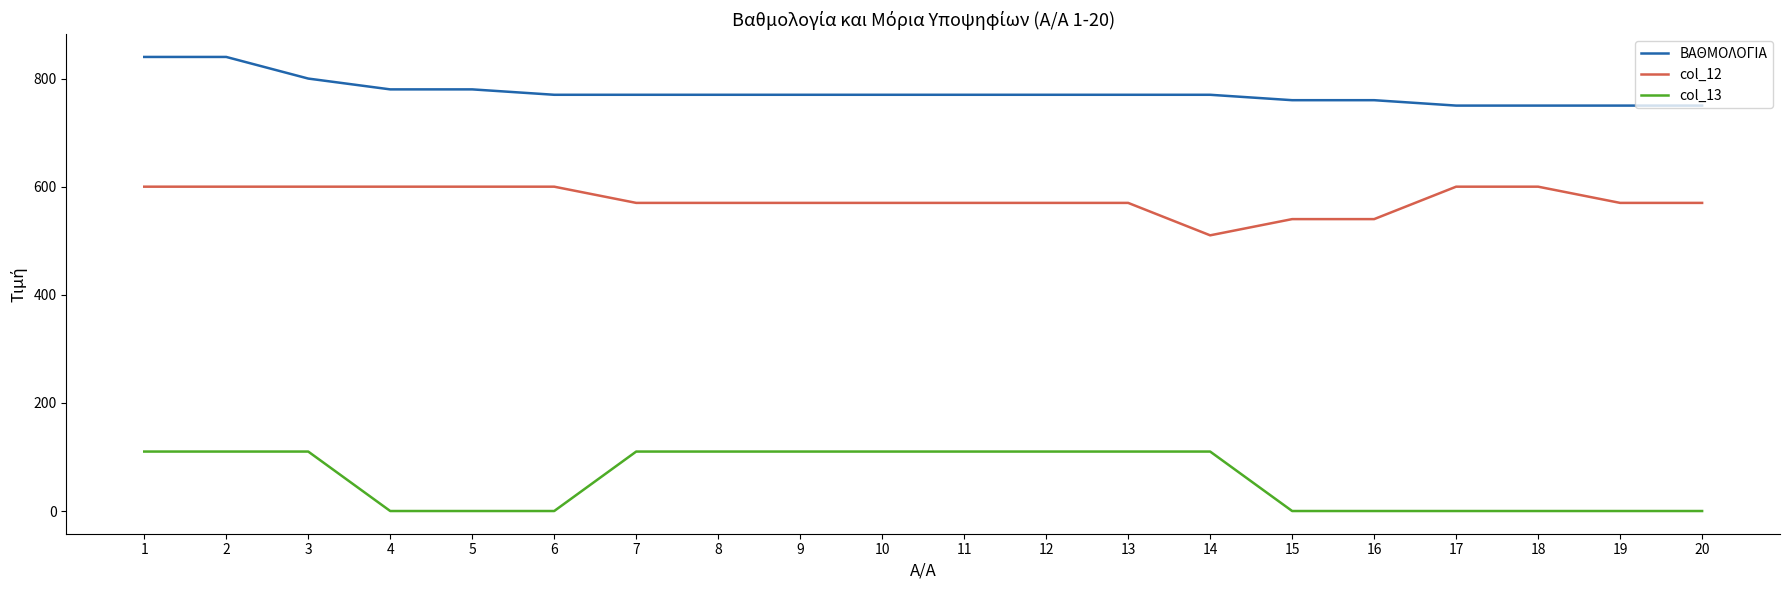

Reading left to right, transcribe all the data shown in this chart.

ΒΑΘΜΟΛΟΓΙΑ: 1=840	2=840	3=800	4=780	5=780	6=770	7=770	8=770	9=770	10=770	11=770	12=770	13=770	14=770	15=760	16=760	17=750	18=750	19=750	20=750
col_12: 1=600	2=600	3=600	4=600	5=600	6=600	7=570	8=570	9=570	10=570	11=570	12=570	13=570	14=510	15=540	16=540	17=600	18=600	19=570	20=570
col_13: 1=110	2=110	3=110	4=0	5=0	6=0	7=110	8=110	9=110	10=110	11=110	12=110	13=110	14=110	15=0	16=0	17=0	18=0	19=0	20=0